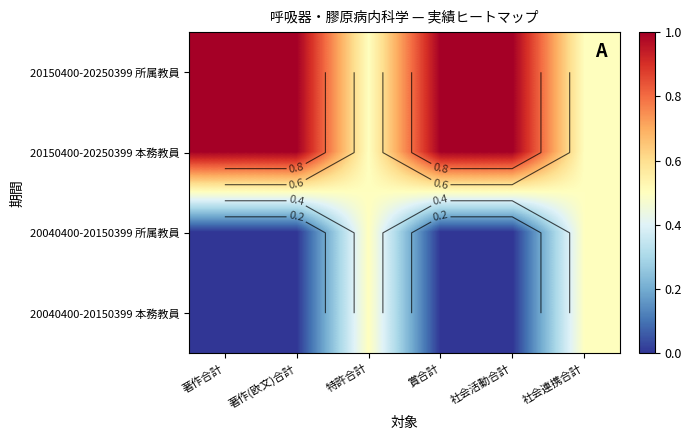

How many series are shown in this chart?

4